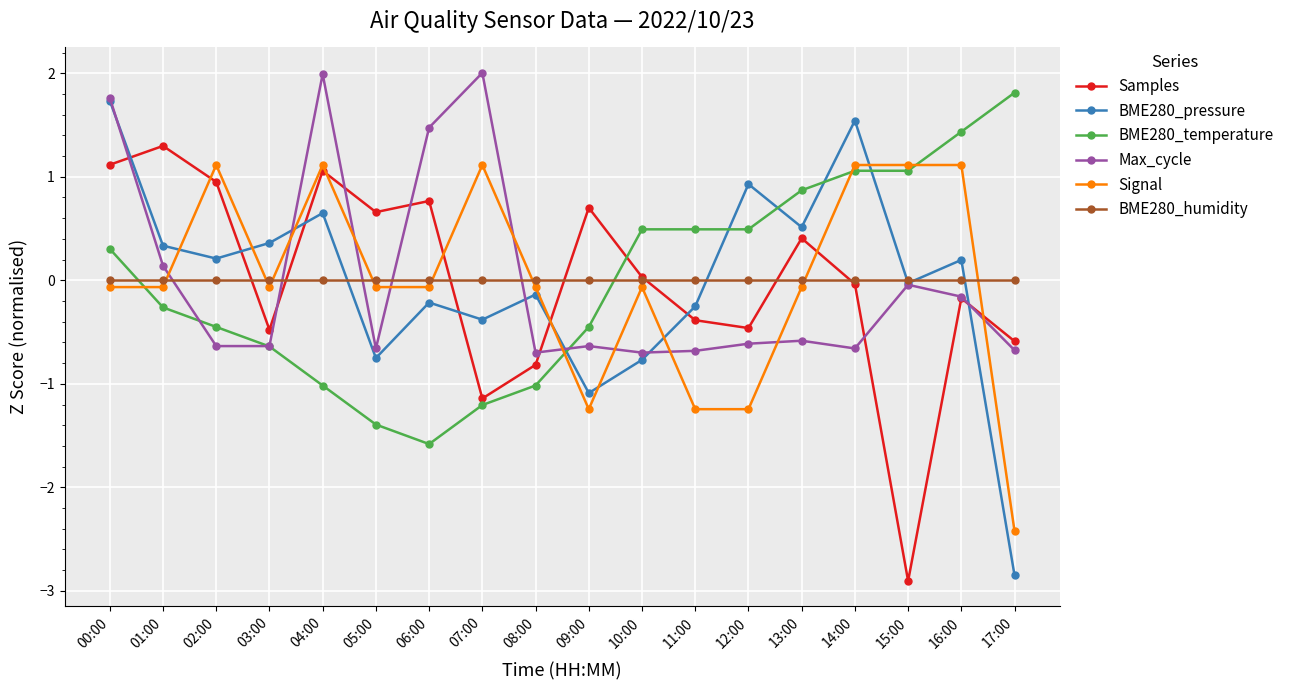

Which category has the highest value in the BME280_temperature series?

17:00